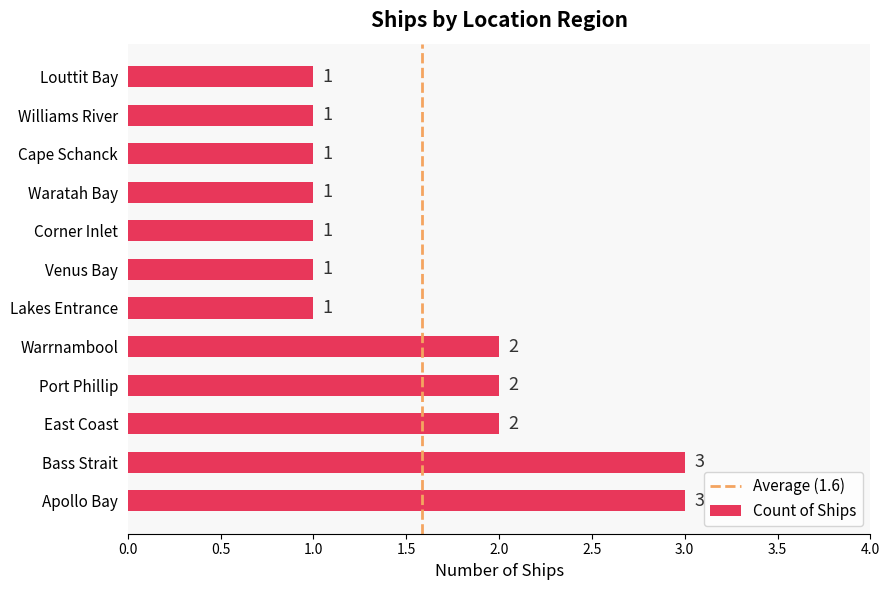

What is the ratio of the value at Corner Inlet to the value at Venus Bay?

1.0